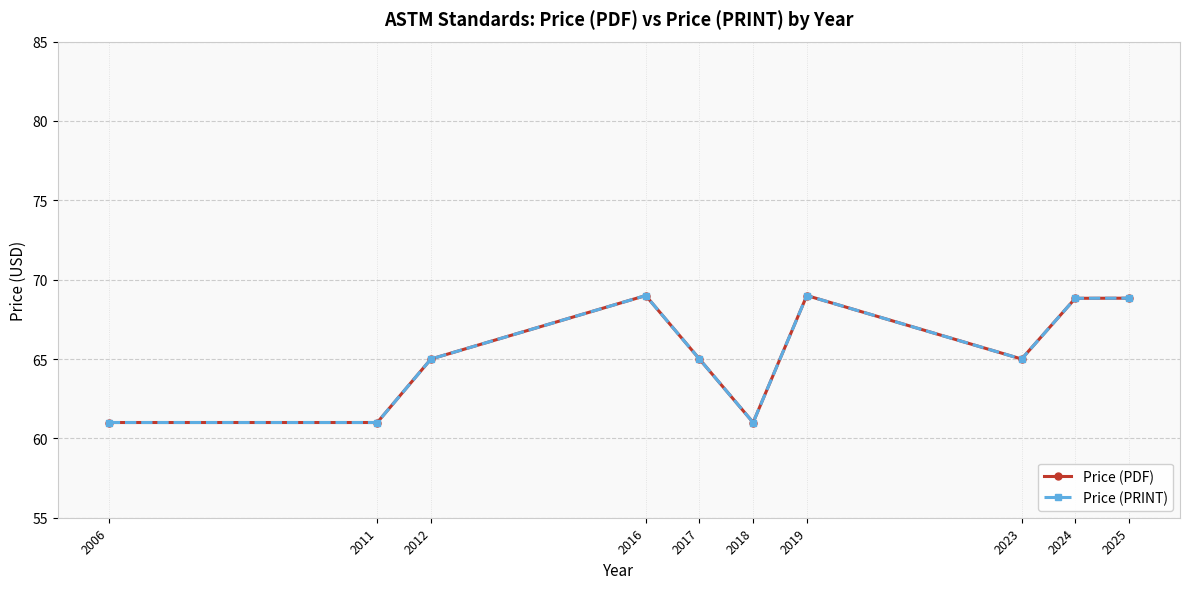

What is the sum of all Price (PDF) values?

653.7